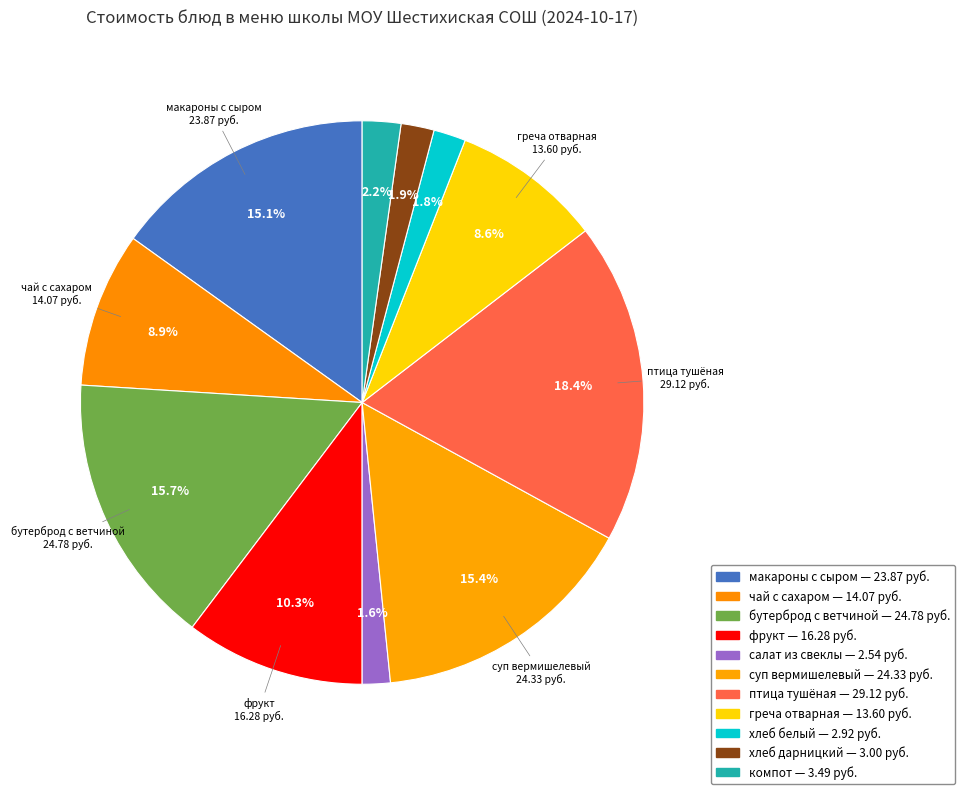

How many segments does this pie chart have?

11